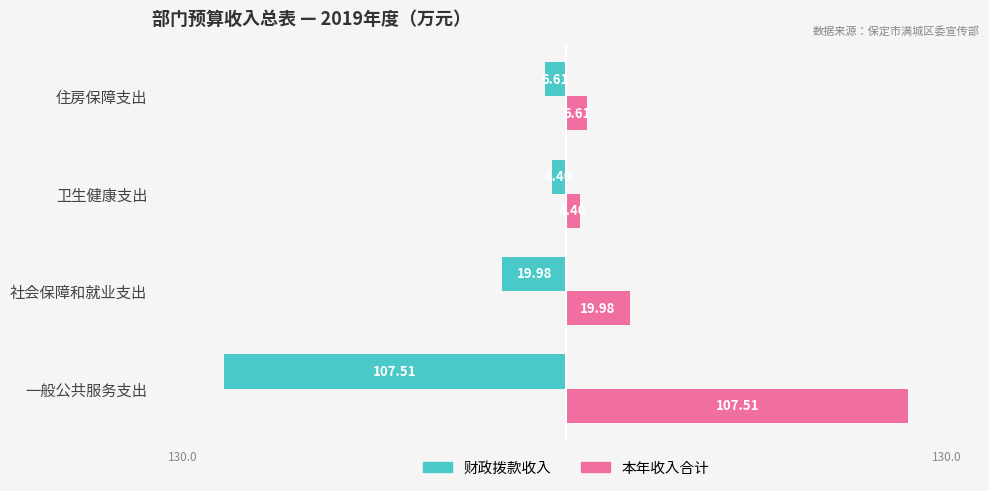

What is the sum of the 本年收入合计 values at 社会保障和就业支出 and 住房保障支出?

26.6